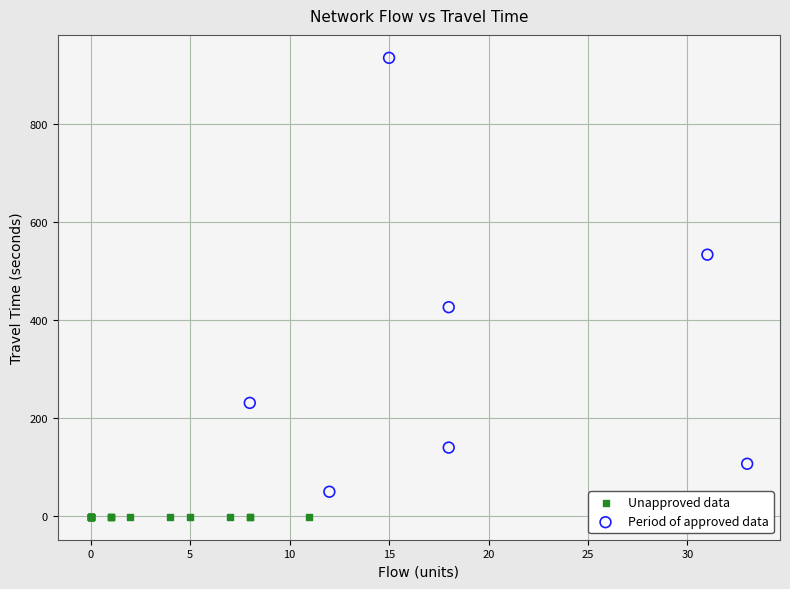

Which series reaches the minimum Y coordinate?

Unapproved data